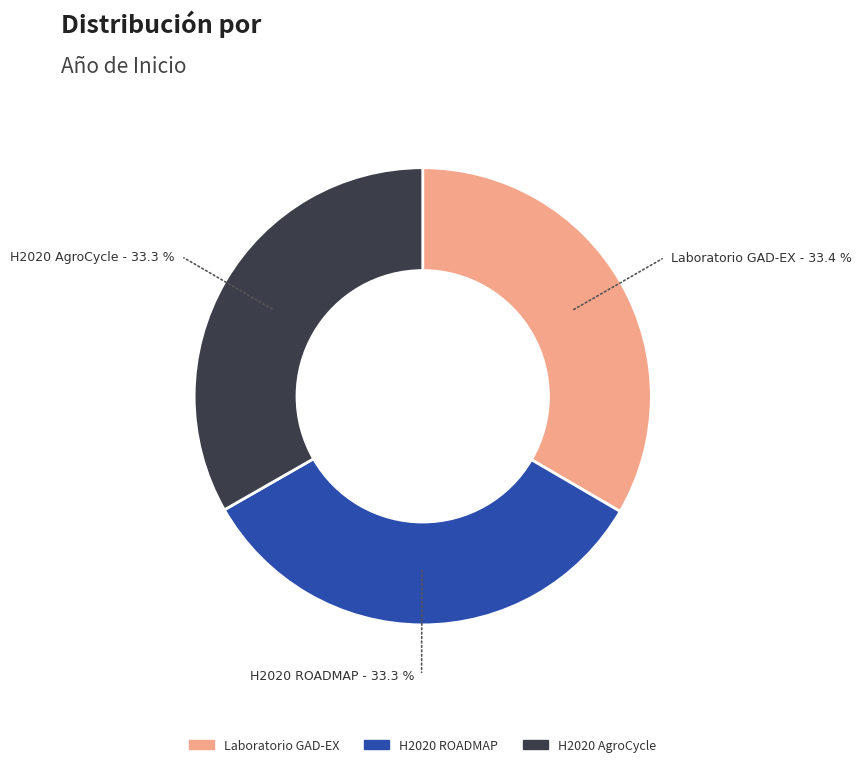

How much of the chart is everything except H2020 AgroCycle?

66.7%